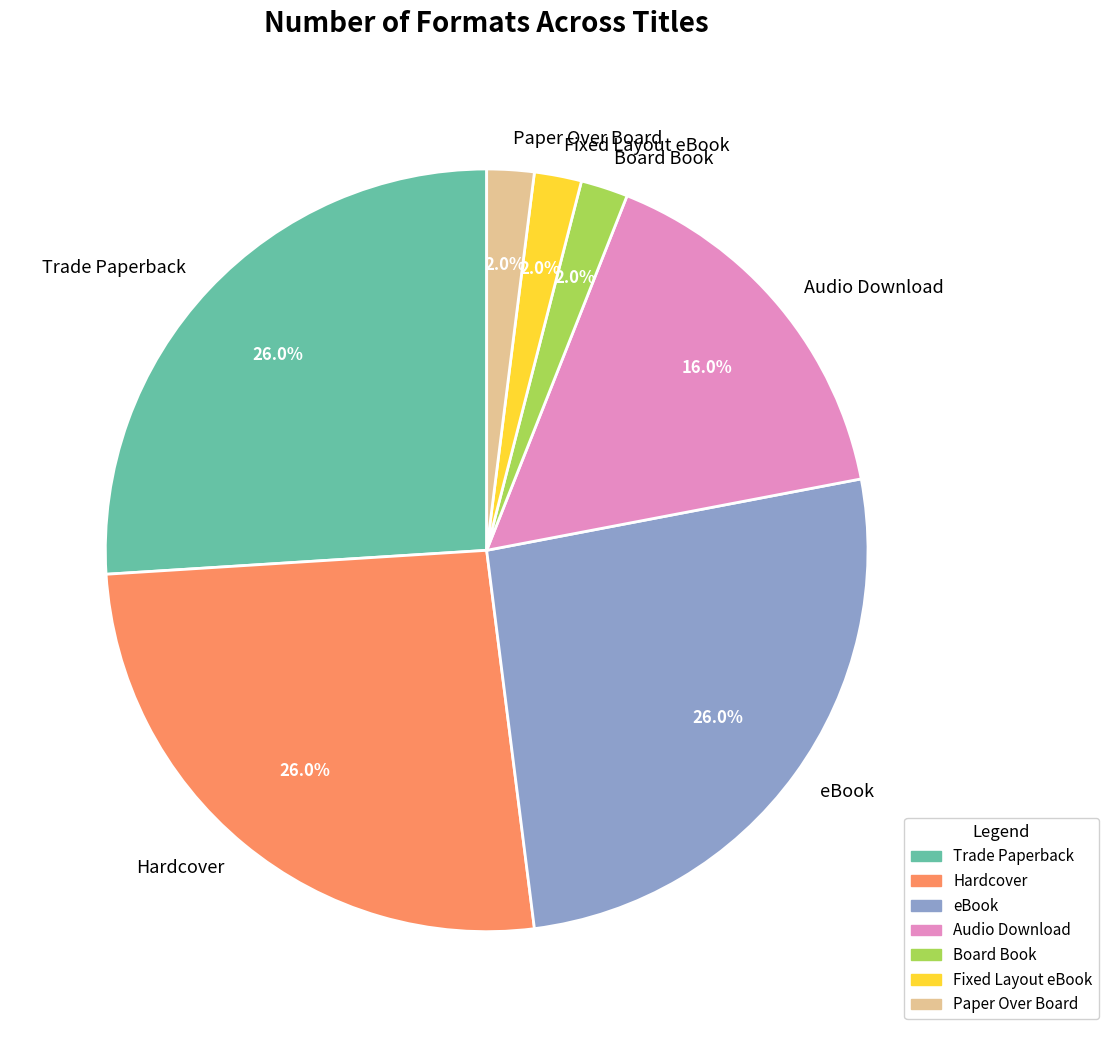

Between Trade Paperback and Board Book, which is larger?

Trade Paperback